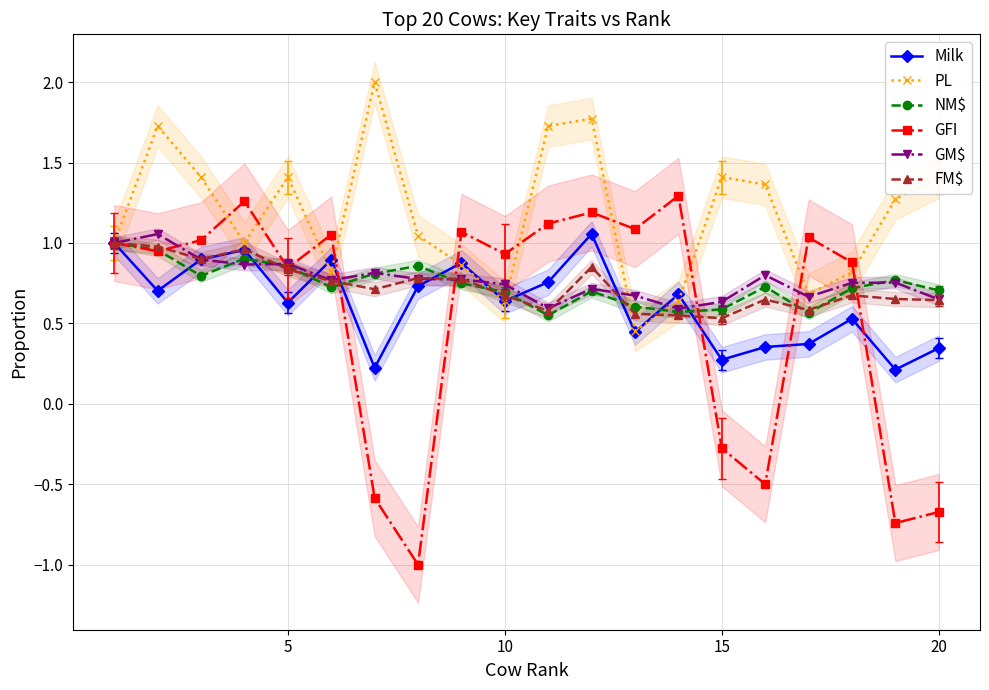

Reading right to left, what are all the values shown in this chart?

Milk: 0.3	0.2	0.5	0.4	0.4	0.3	0.7	0.4	1.1	0.8	0.6	0.9	0.7	0.2	0.9	0.6	1.0	0.9	0.7	1.0
PL: 1.4	1.3	0.8	0.7	1.4	1.4	0.6	0.5	1.8	1.7	0.6	0.9	1.0	2.0	0.8	1.4	1.0	1.4	1.7	1.0
NM$: 0.7	0.8	0.7	0.6	0.7	0.6	0.6	0.6	0.7	0.6	0.7	0.8	0.9	0.8	0.7	0.9	0.9	0.8	1.0	1.0
GFI: -0.7	-0.7	0.9	1.0	-0.5	-0.3	1.3	1.1	1.2	1.1	0.9	1.1	-1.0	-0.6	1.1	0.8	1.3	1.0	0.9	1.0
GM$: 0.6	0.8	0.8	0.7	0.8	0.6	0.6	0.7	0.7	0.6	0.7	0.8	0.8	0.8	0.8	0.9	0.9	0.9	1.1	1.0
FM$: 0.6	0.7	0.7	0.6	0.6	0.5	0.5	0.6	0.9	0.6	0.7	0.8	0.8	0.7	0.8	0.8	1.0	0.9	1.0	1.0